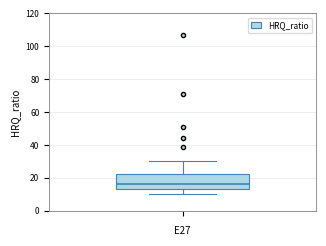

Transcribe this box plot: give where the median line is, the range the box spans, and where the two whiskers end, as read against the y-axis. The values are not printed on the chart, so give them approximately, as read against the axis.

median 16, box 14 to 22, whiskers 10 to 30